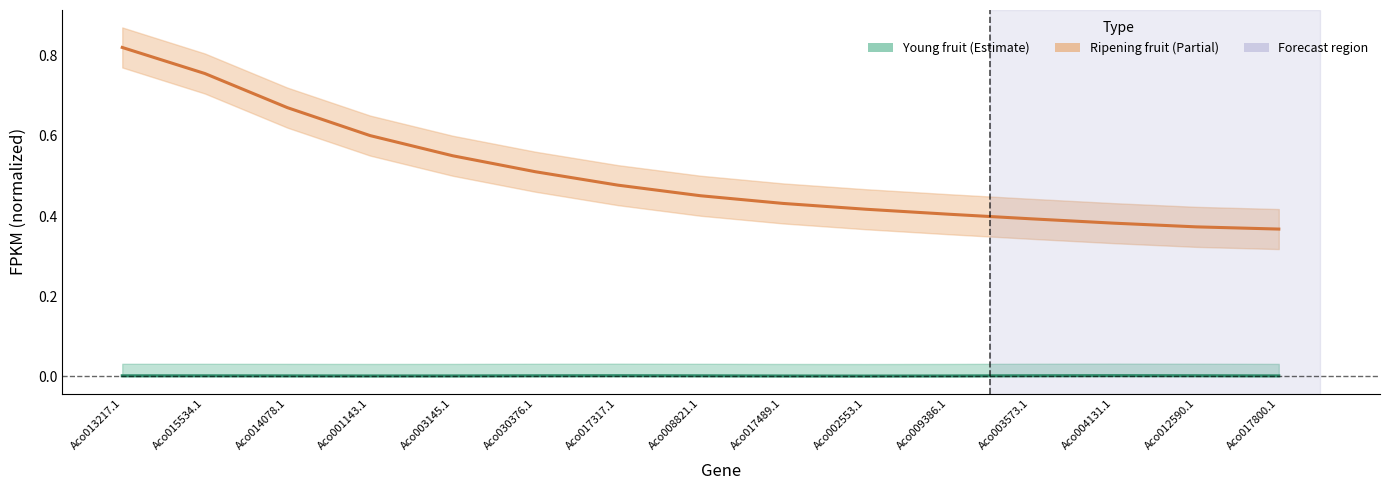

The Ripening fruit (FPKM) series shows 0.5 at Aco017800.1. True or false?

False